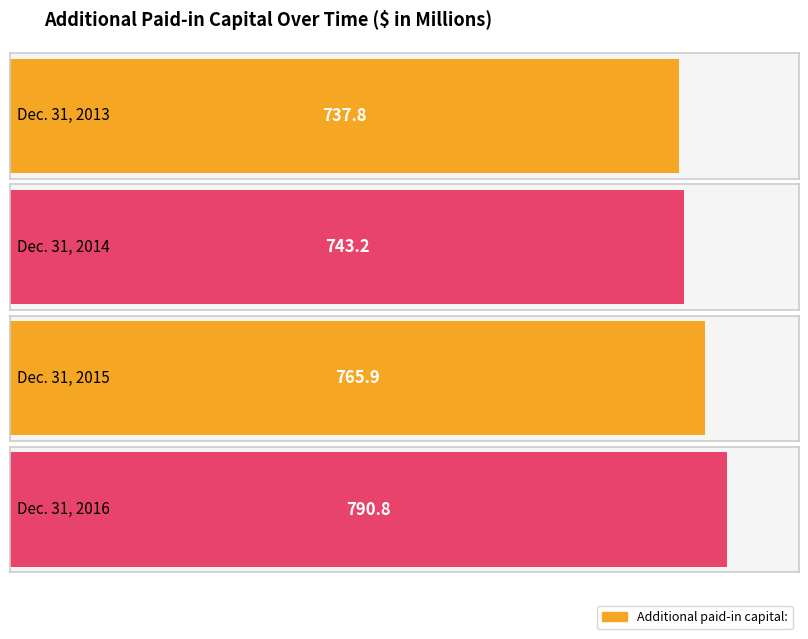

Rank the categories by value from highest to lowest.

Dec. 31, 2016, Dec. 31, 2015, Dec. 31, 2014, Dec. 31, 2013